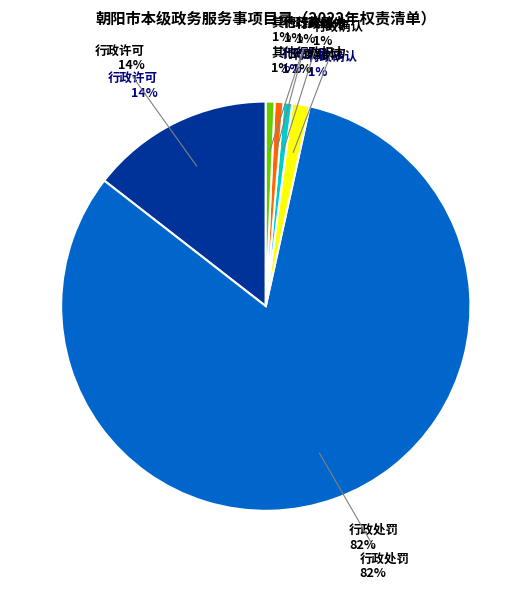

To the nearest percent, what portion does 行政给付 represent?

1%